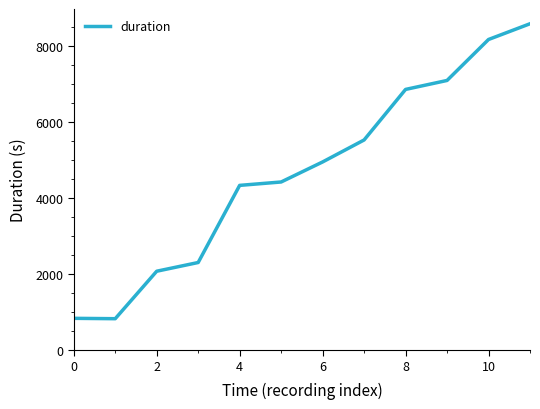

What is the greatest value displayed?

8584.6